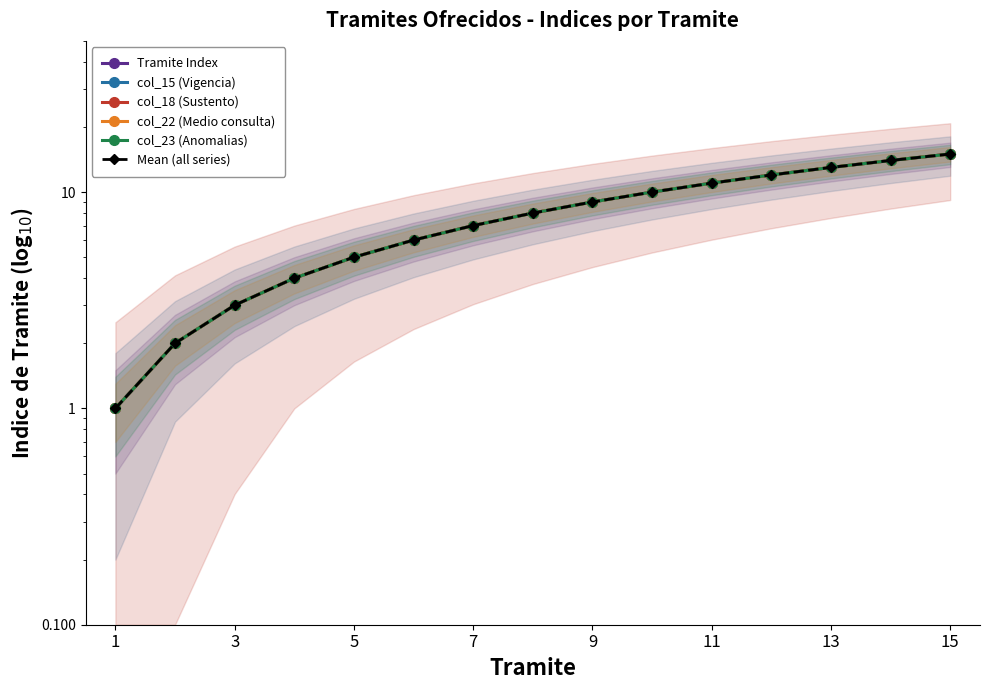

Is the value of Mean (all series) at 9 greater than the value of col_22 (Medio consulta) at 3?

Yes